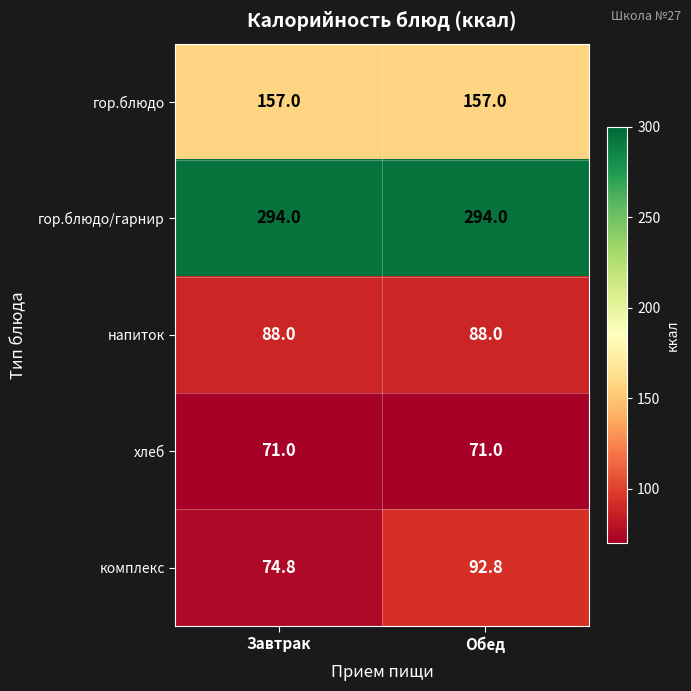

What is the minimum value shown in the chart?

71.0